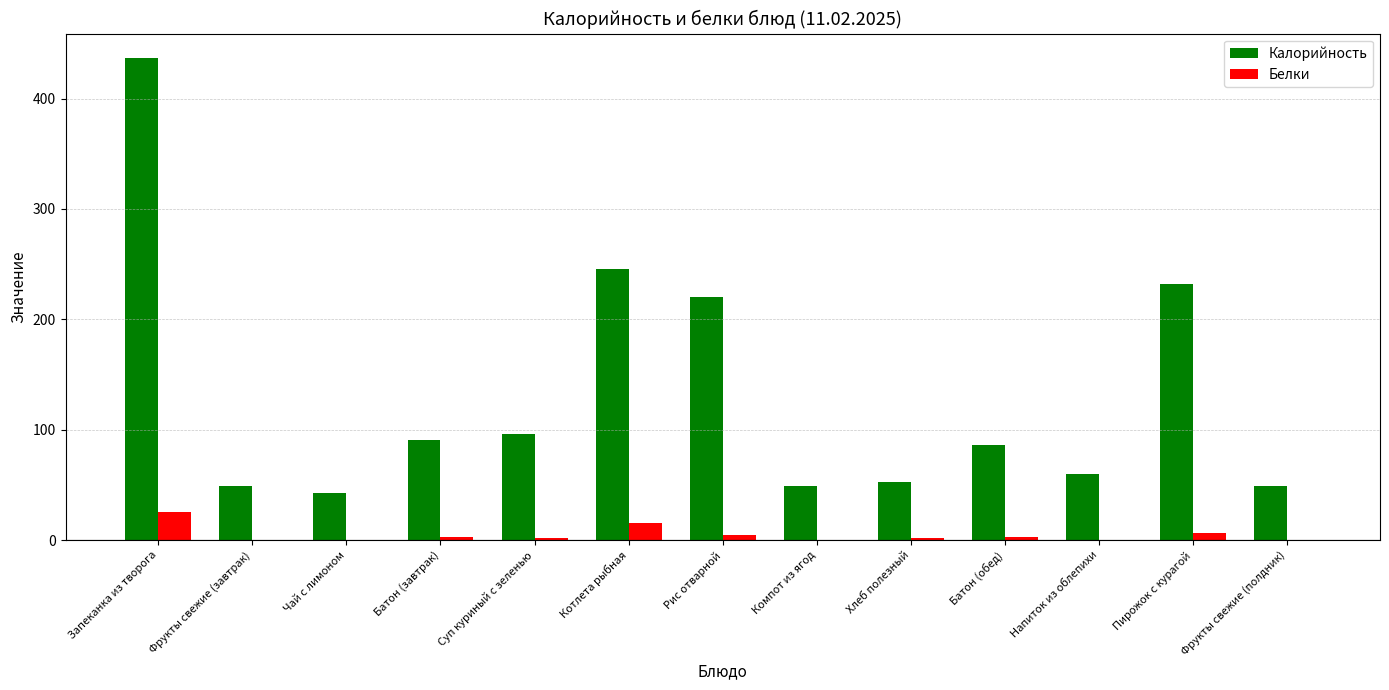

What is the difference between the Белки values at Чай с лимоном and Батон (завтрак)?

2.4